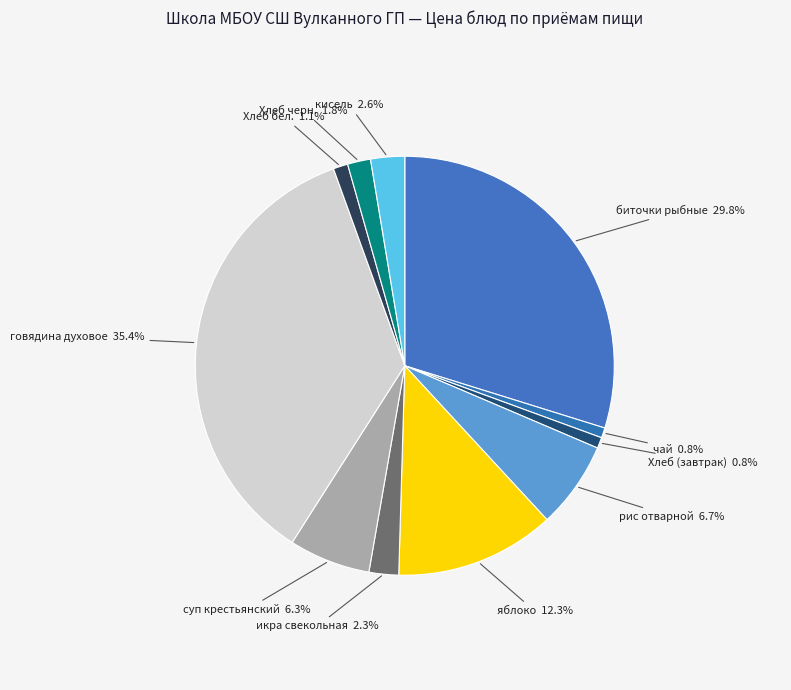

What is the largest slice in the pie chart?

говядина духовое